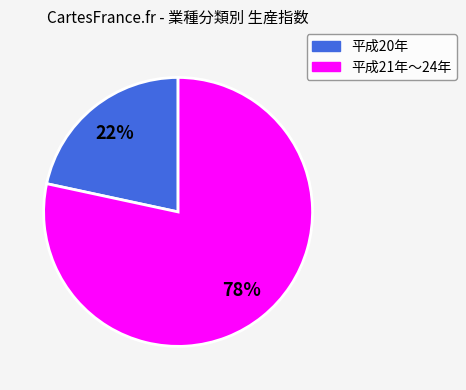

To the nearest percent, what is the average slice percentage?

50%